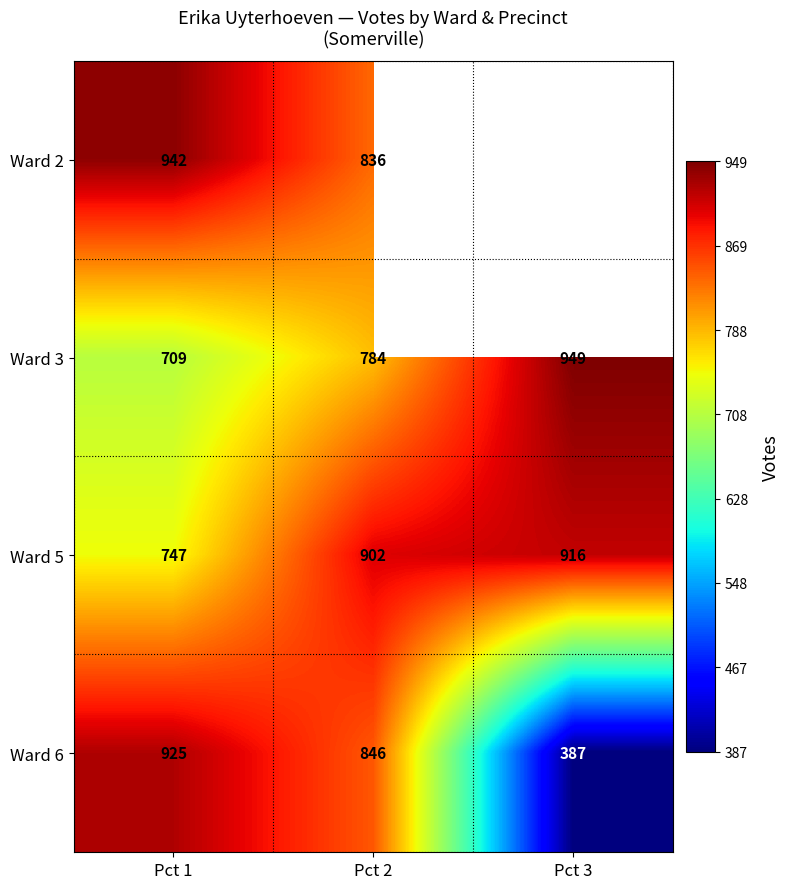

What is the spread (max minus min) of values at Pct 2?

118